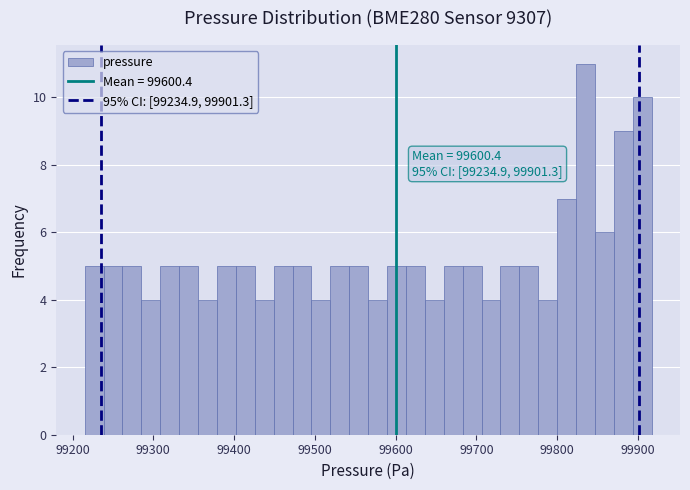

Read against the x-axis, roughly where is the centre of the tallest bar?

99830